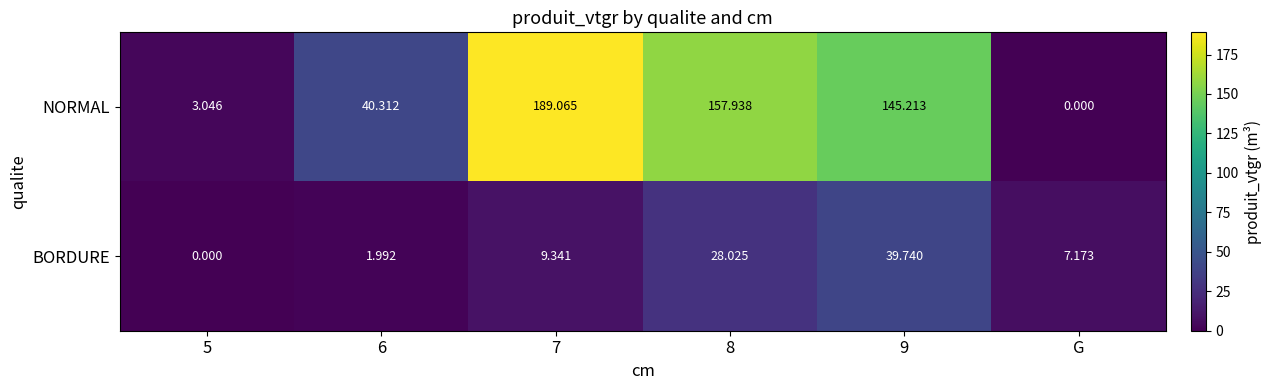

Which series has the largest range (max minus min)?

NORMAL